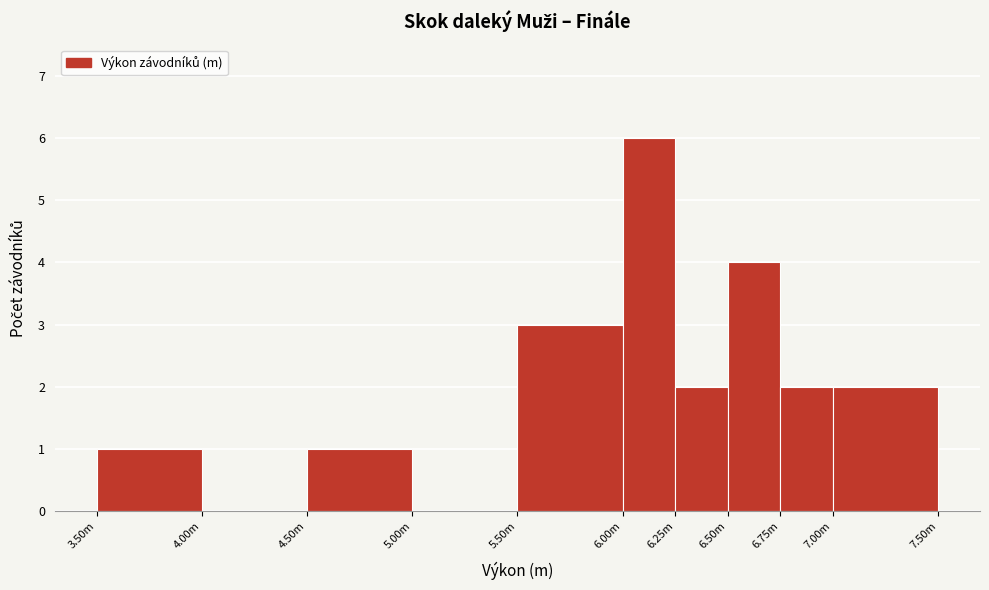

Reading right to left, extract all data points from this chart.

7.00m=2	6.75m=2	6.50m=4	6.25m=2	6.00m=6	5.50m=3	5.00m=0	4.50m=1	4.00m=0	3.50m=1